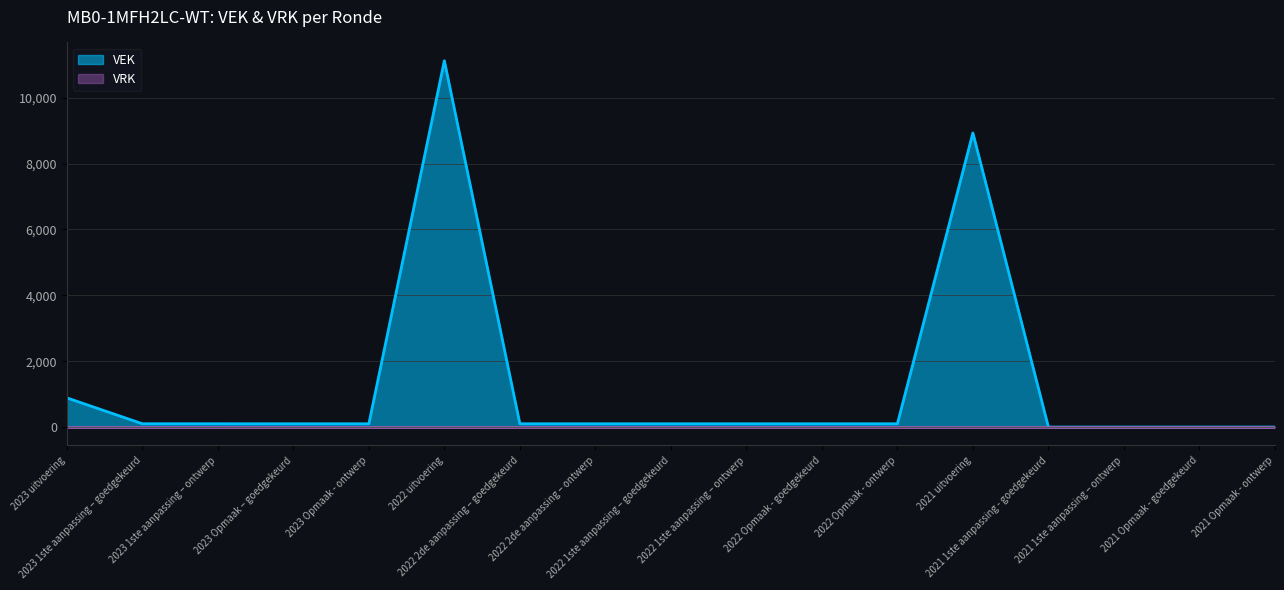

List the labels in order of value, smallest first.

2021 1ste aanpassing - goedgekeurd, 2021 1ste aanpassing – ontwerp, 2021 Opmaak - goedgekeurd, 2021 Opmaak - ontwerp, 2023 Opmaak – goedgekeurd, 2023 Opmaak - ontwerp, 2022 2de aanpassing – goedgekeurd, 2022 2de aanpassing – ontwerp, 2022 1ste aanpassing – goedgekeurd, 2022 1ste aanpassing – ontwerp, 2022 Opmaak - goedgekeurd, 2022 Opmaak - ontwerp, 2023 1ste aanpassing – goedgekeurd, 2023 1ste aanpassing – ontwerp, 2023 uitvoering, 2021 uitvoering, 2022 uitvoering